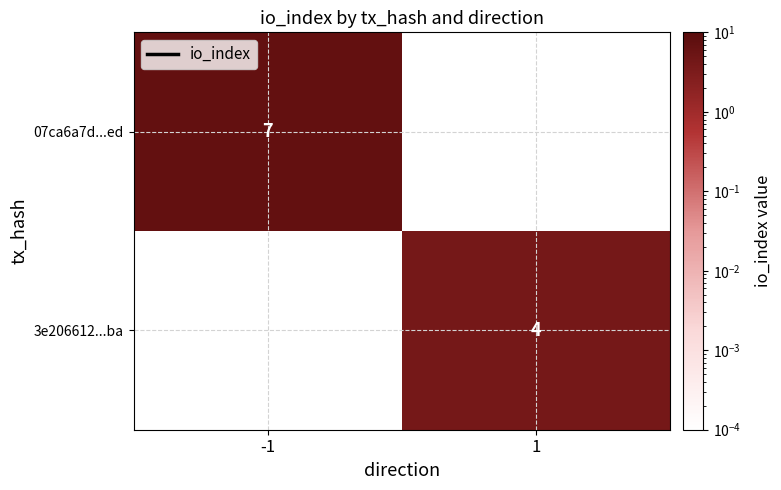

True or false: 07ca6a7d...ed has a value of 12 at -1.

False